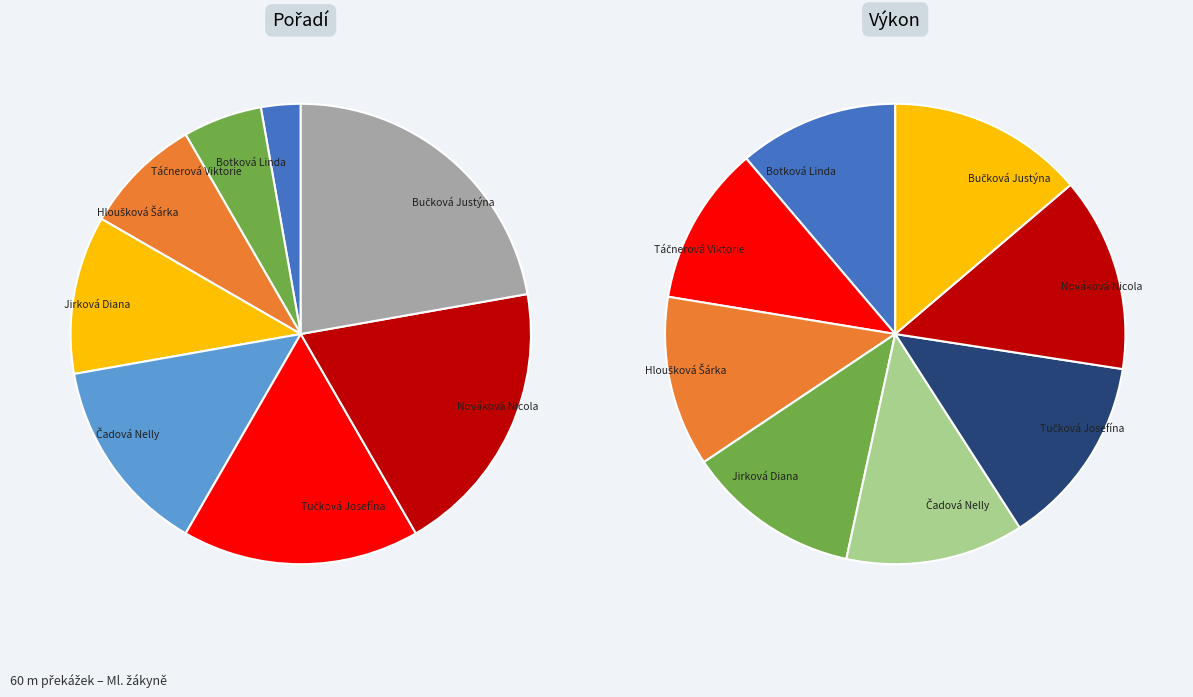

Between Hloušková Šárka and Čadová Nelly, which is larger?

Čadová Nelly